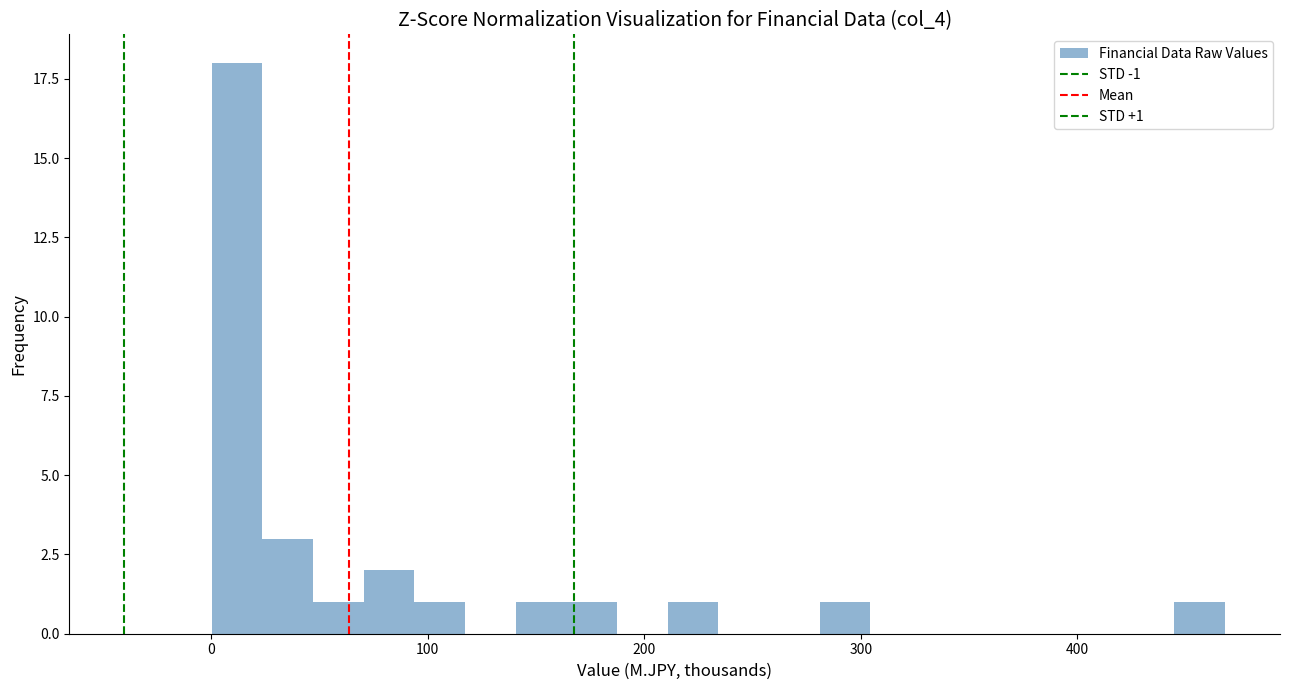

Read against the x-axis, roughly where is the centre of the tallest bar?

10